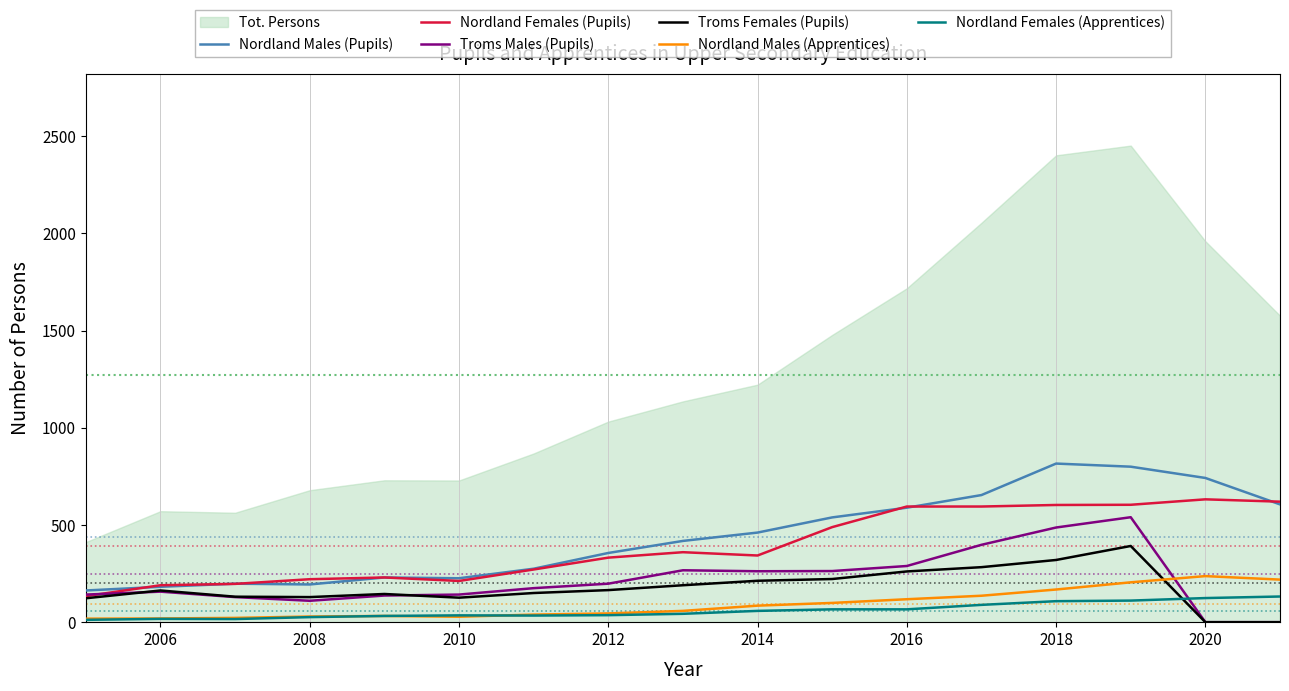

What is the lowest value of the Nordland Females (Pupils) series?

134